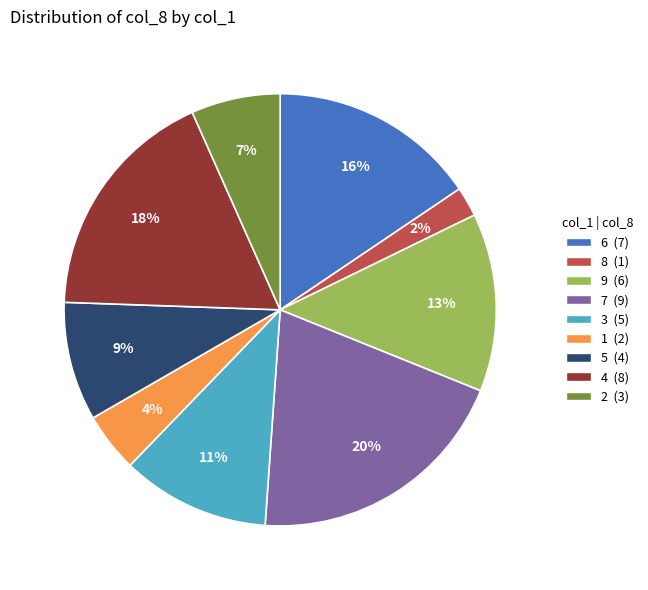

How many slices are in this pie chart?

9